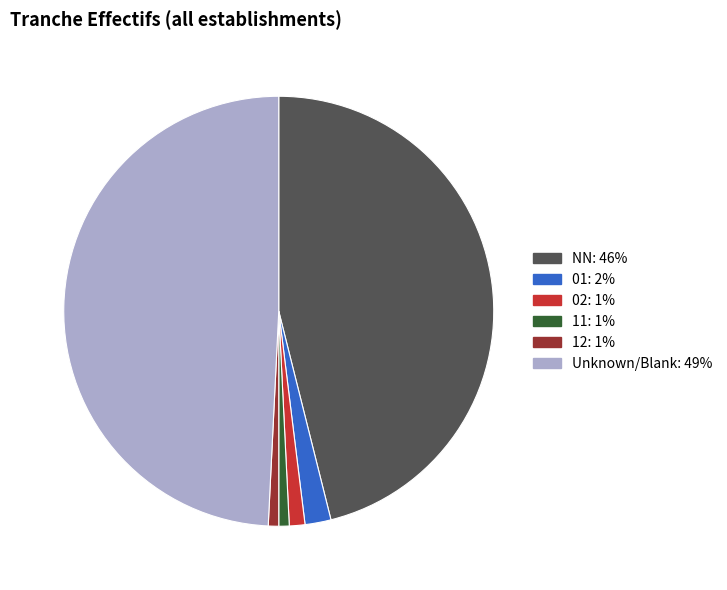

Is there a majority slice in this chart?

No